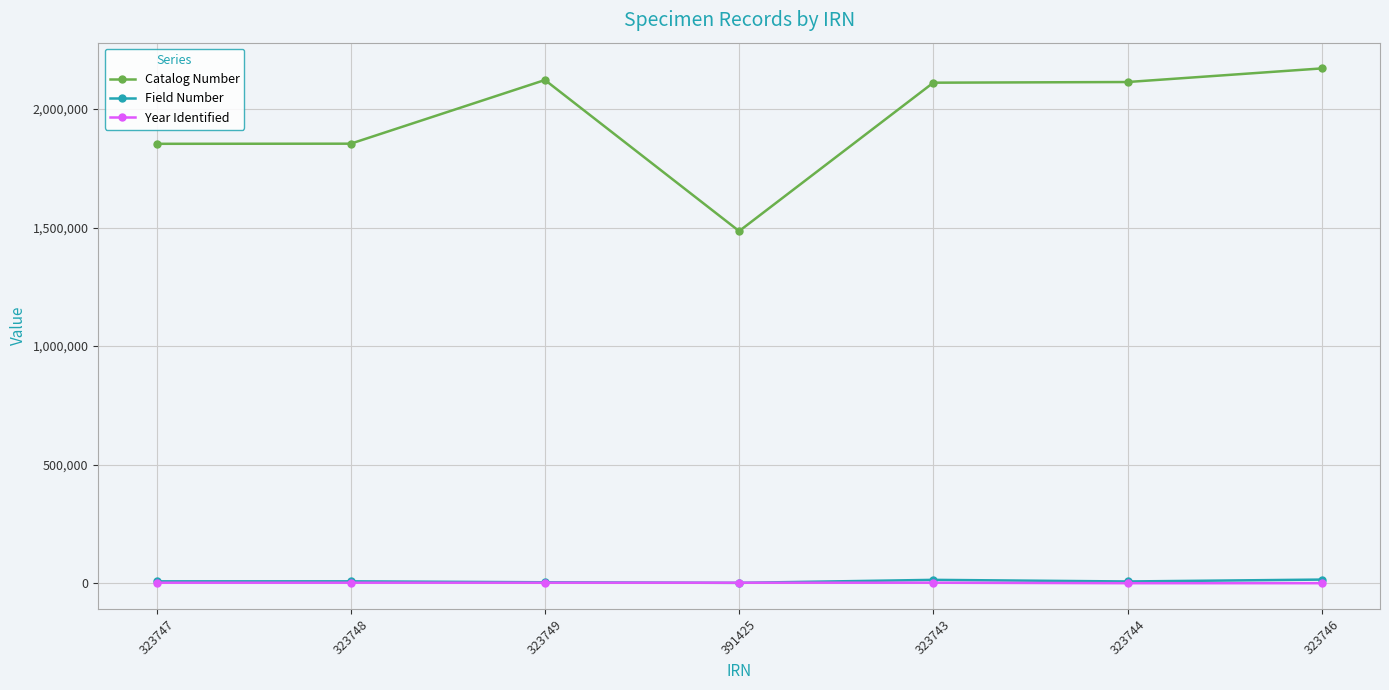

True or false: Field Number and Catalog Number cross at least once.

False